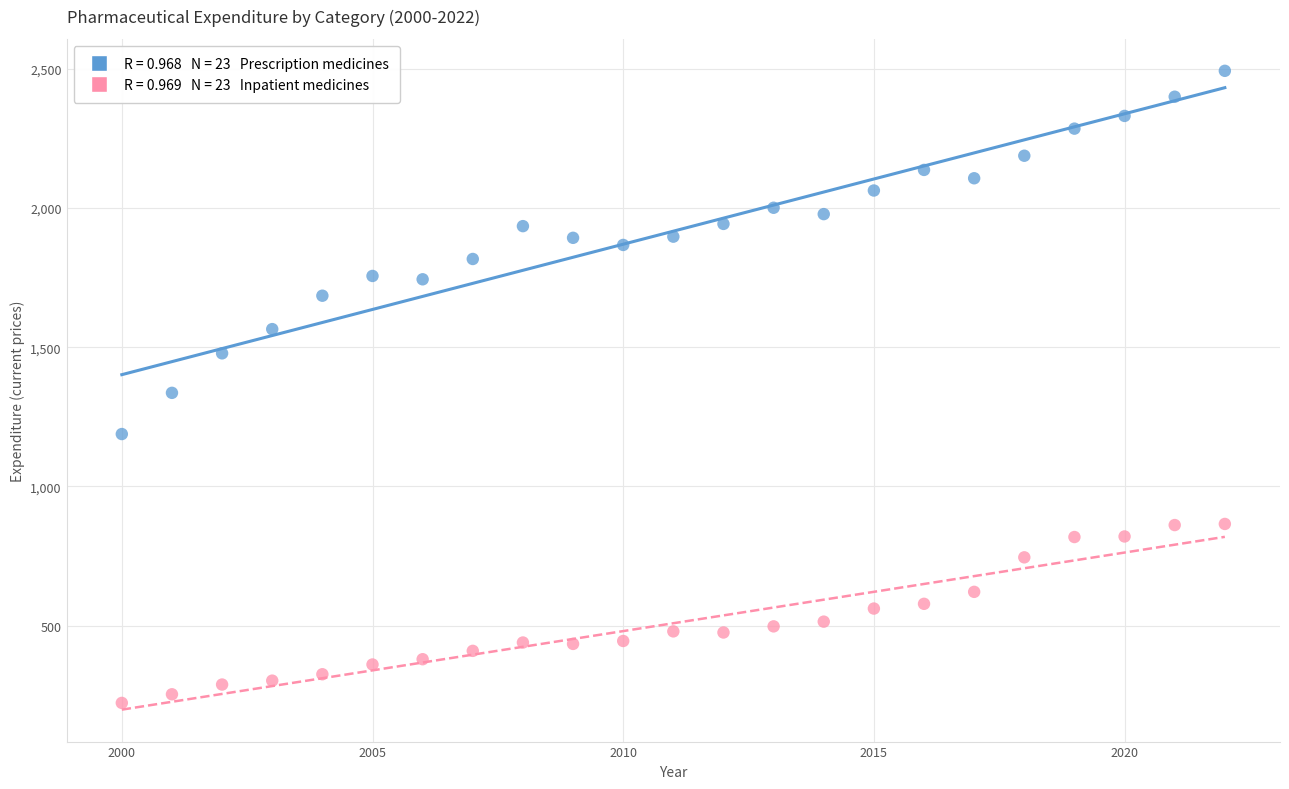

Across all data points, what is the range of X values (max minus min)?

22.0